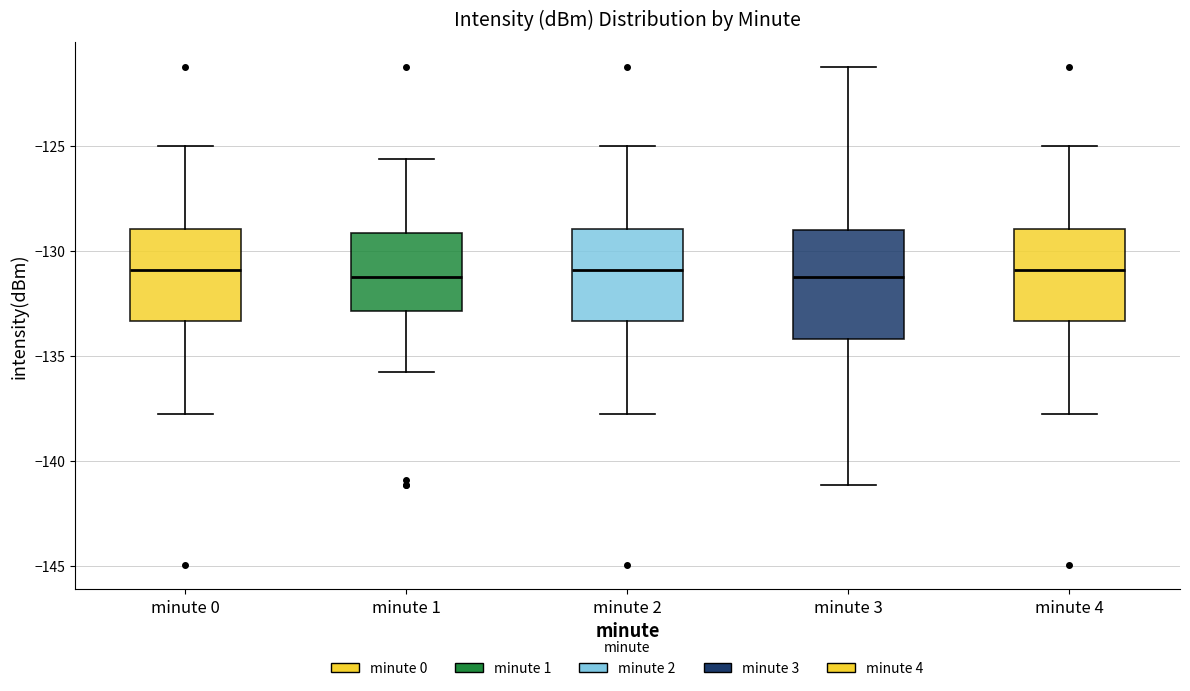

Comparing the boxes themselves (not the whiskers), which one is the tallest?

minute 3